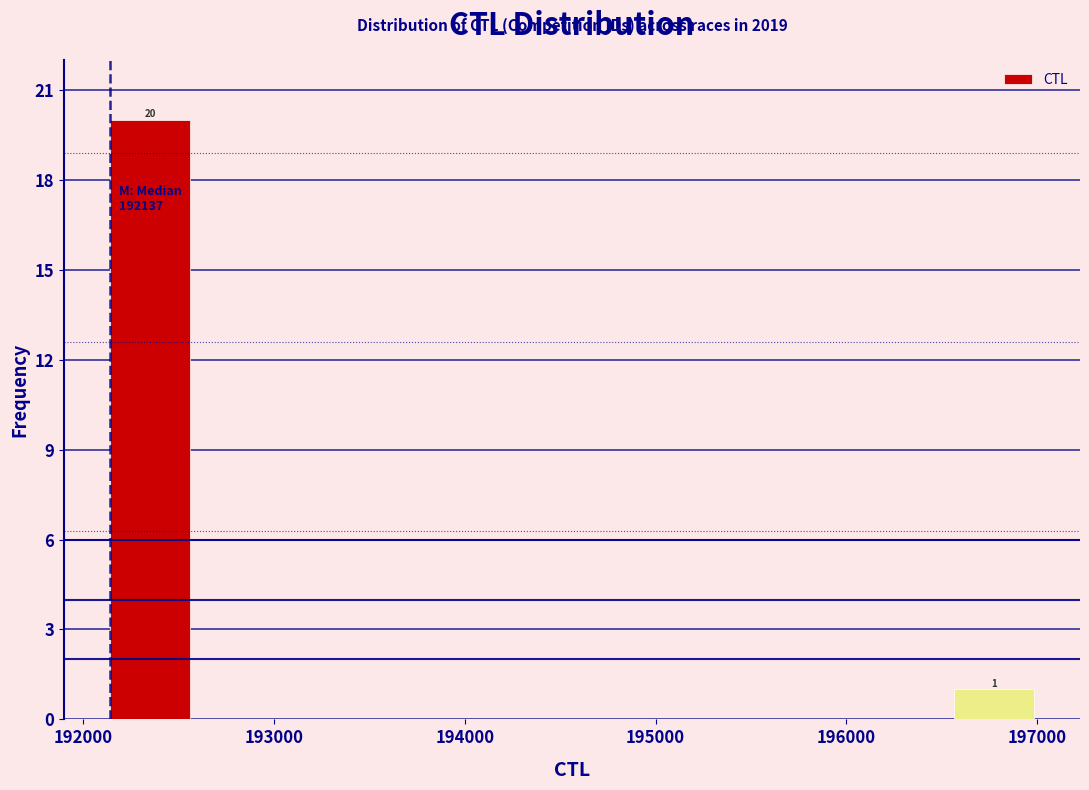

Over which range of the x-axis is the bar tallest?

192100 to 192600